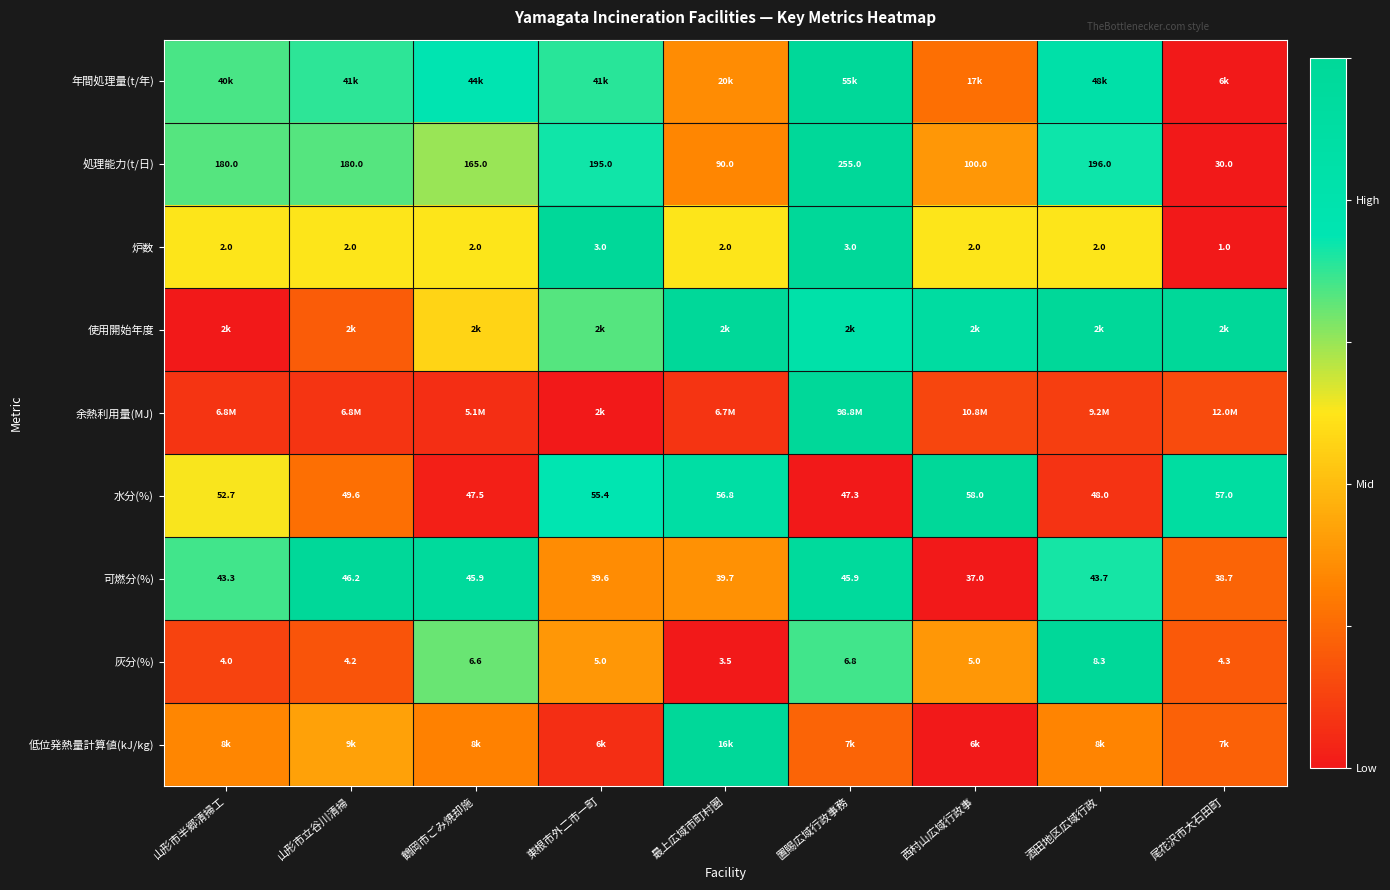

At which category is the sum across all series the highest?

置賜広域行政事務